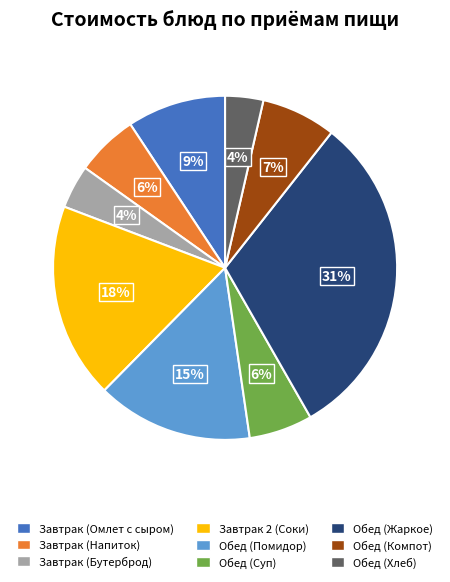

Does any single category account for the majority?

No